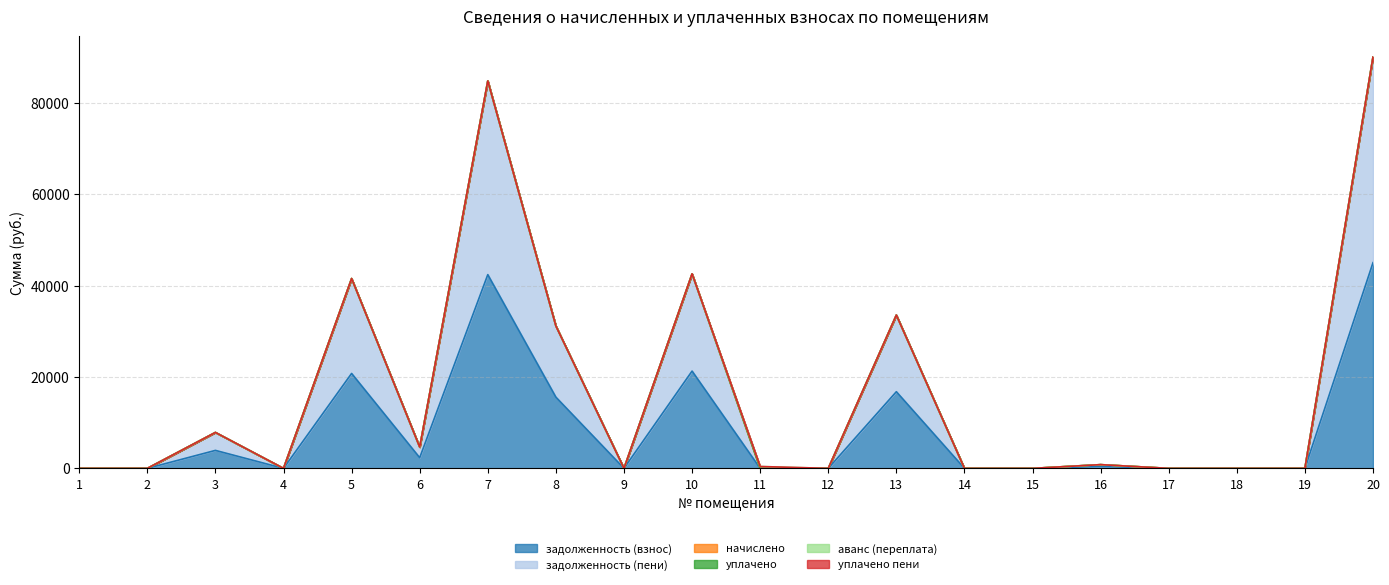

What are all the series names shown in the legend?

задолженность (взнос), задолженность (пени), начислено, уплачено, аванс (переплата), уплачено пени